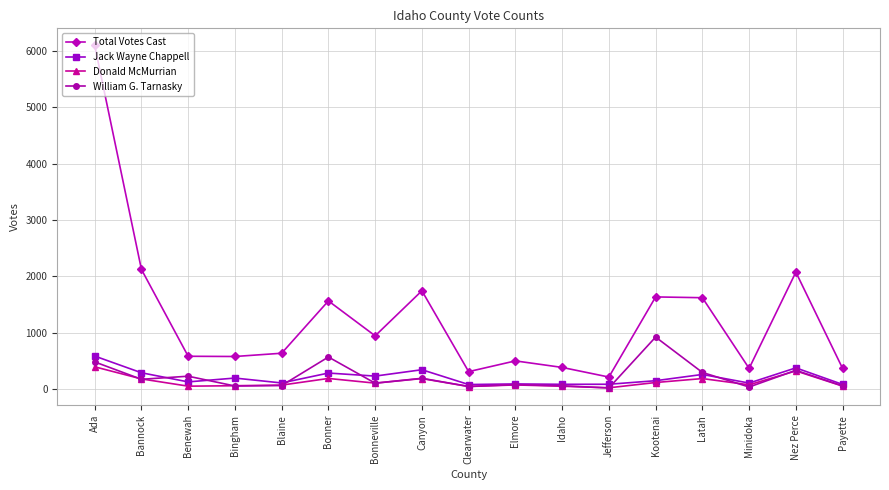

Is it true that William G. Tarnasky equals 1320 at Kootenai?

False